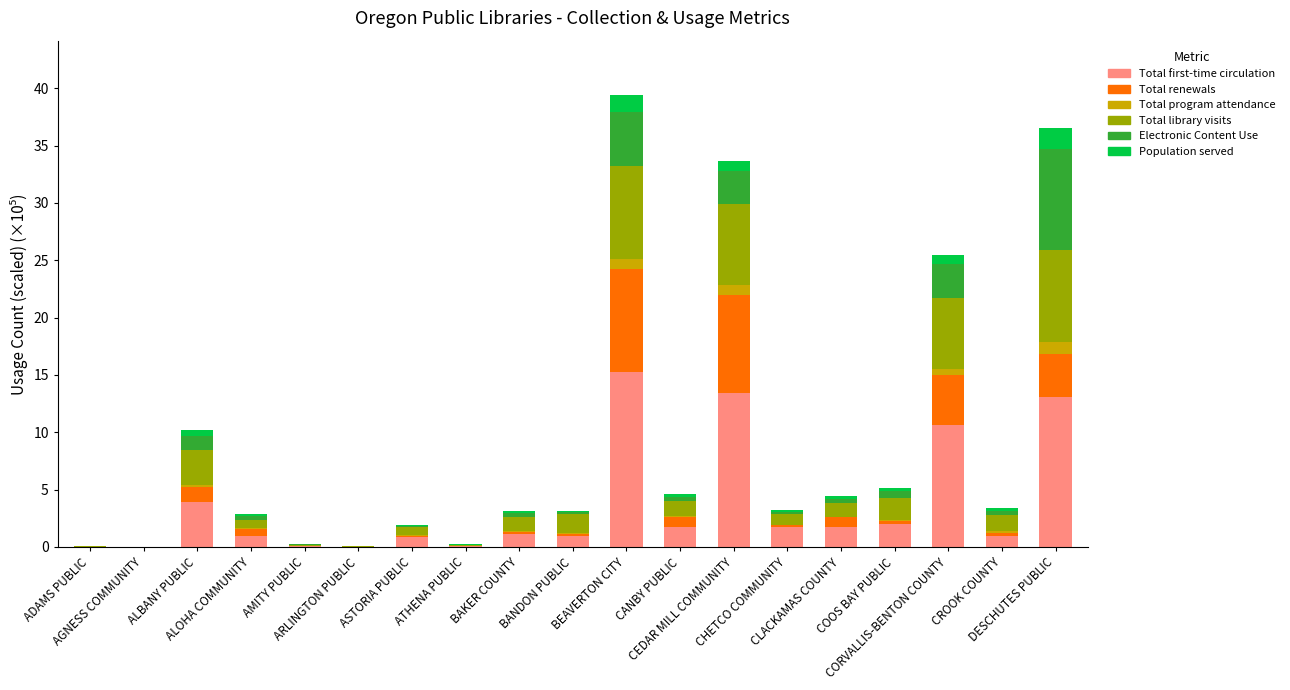

Which series has the widest spread of values?

Total first-time circulation